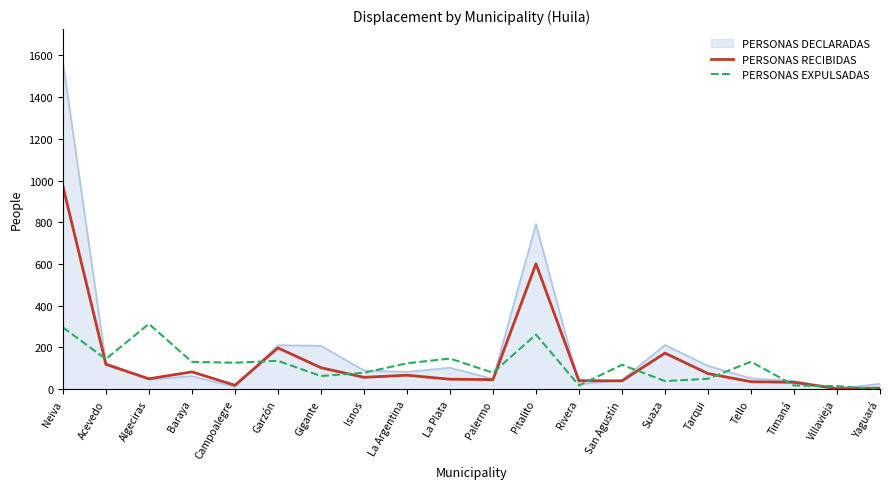

Which series has the largest range (max minus min)?

PERSONAS DECLARADAS